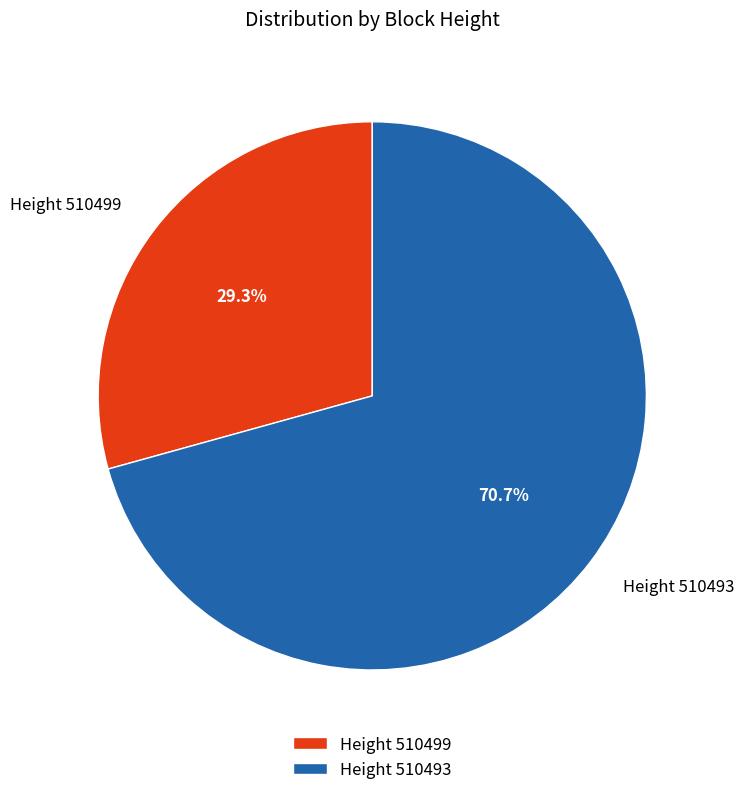

How many segments does this pie chart have?

2